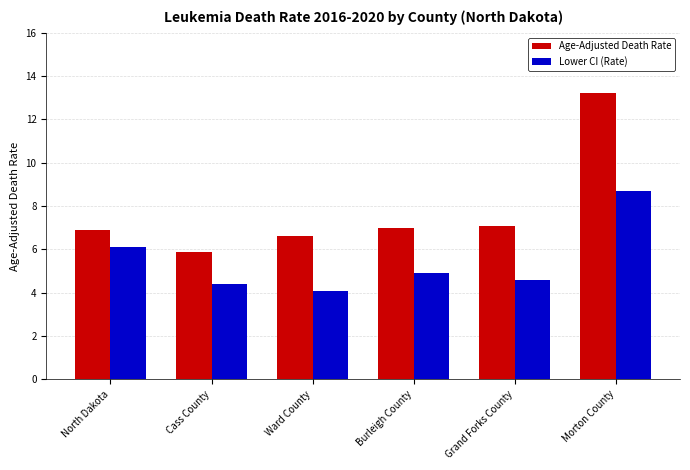

Rank the series by their average value, from highest to lowest.

Age-Adjusted Death Rate, Lower CI (Rate)